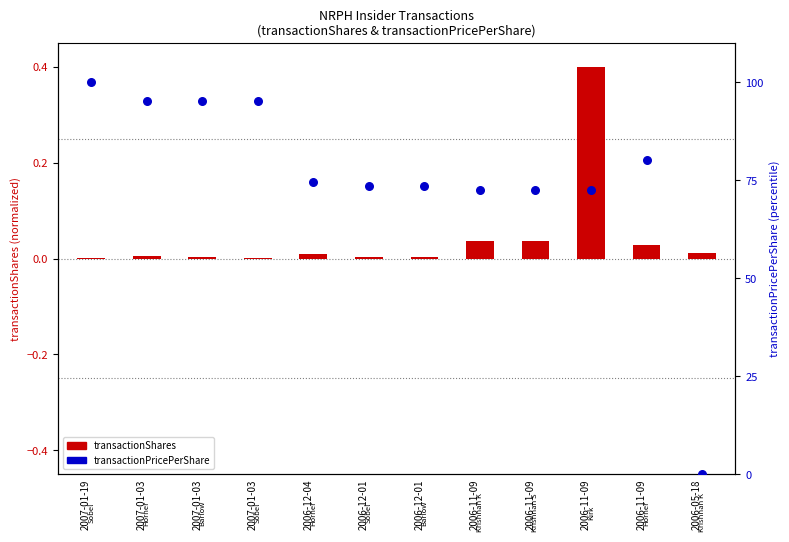

What is the total value across all series at 2007-01-03?

95.3